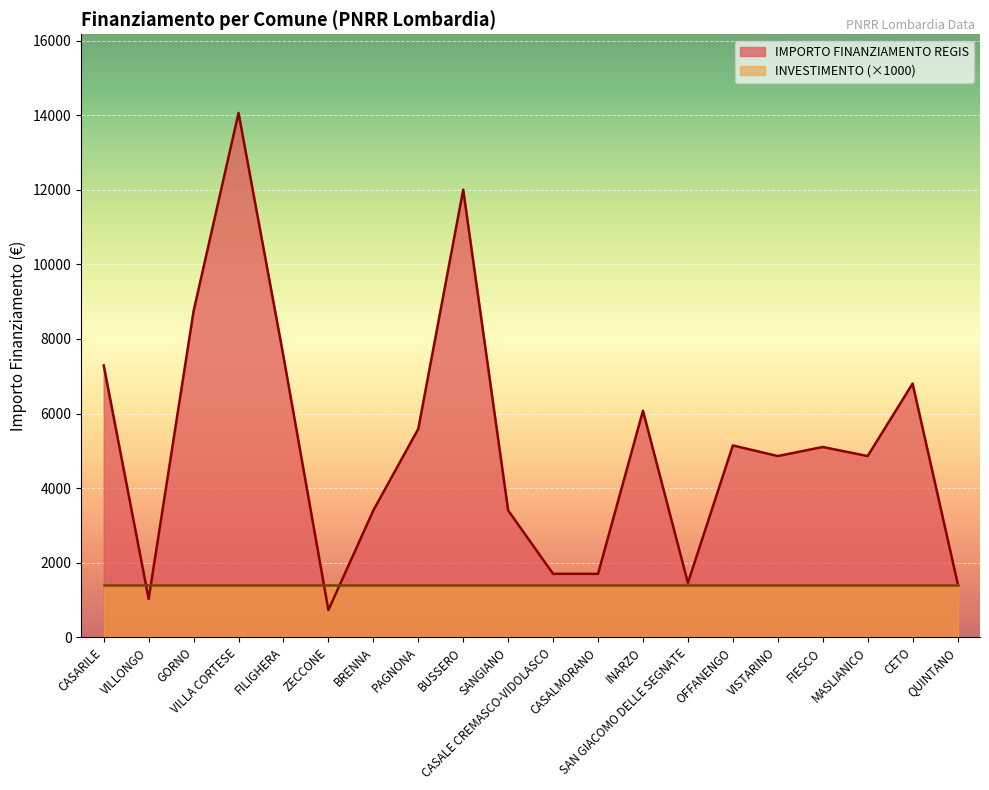

What is the minimum value shown in the chart?

729